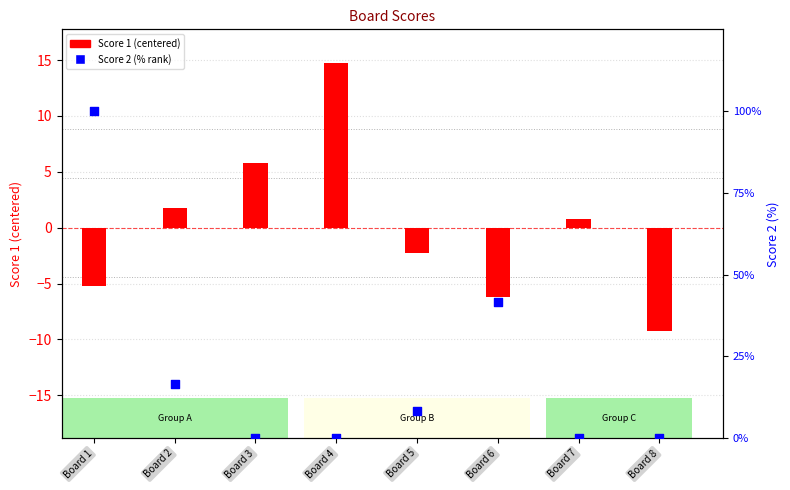

Which series has the largest Y range (max minus min)?

Score 2 (% rank)